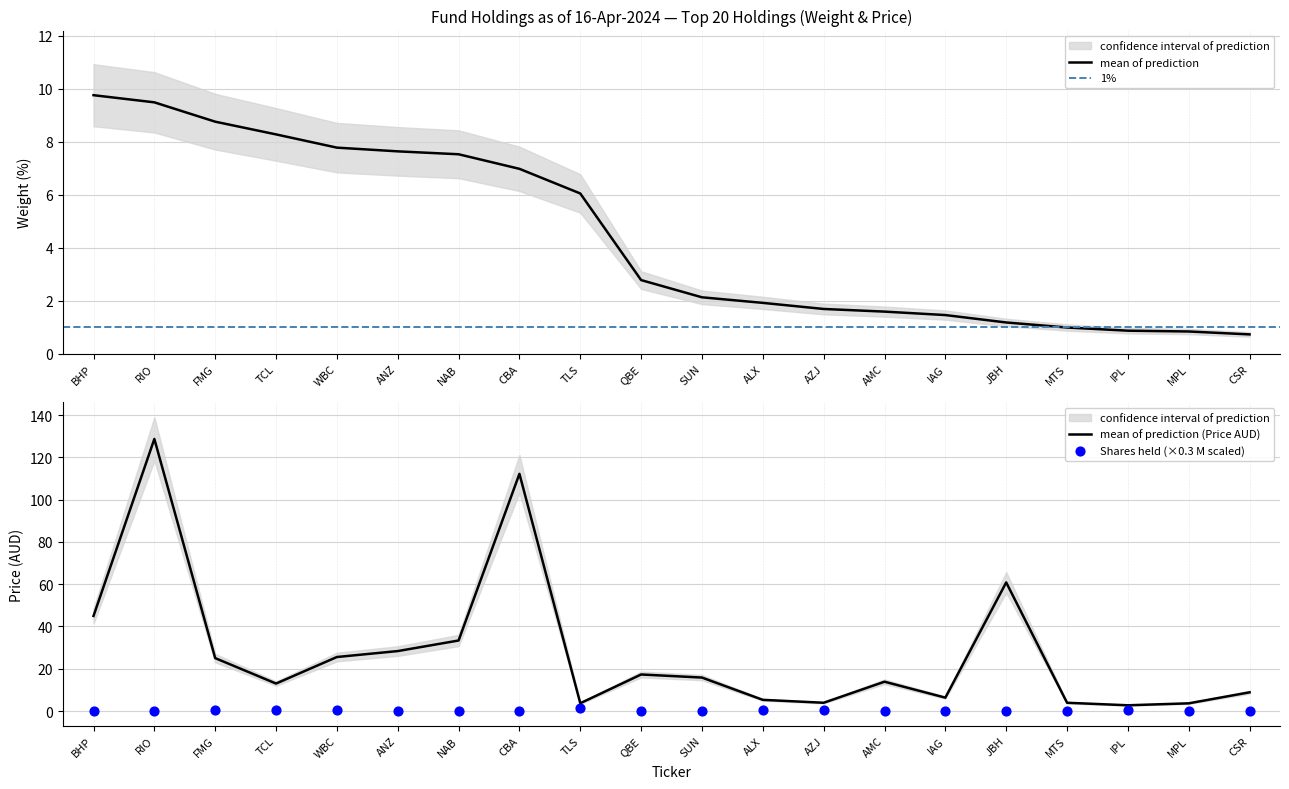

Which series contains the highest Y value?

Price